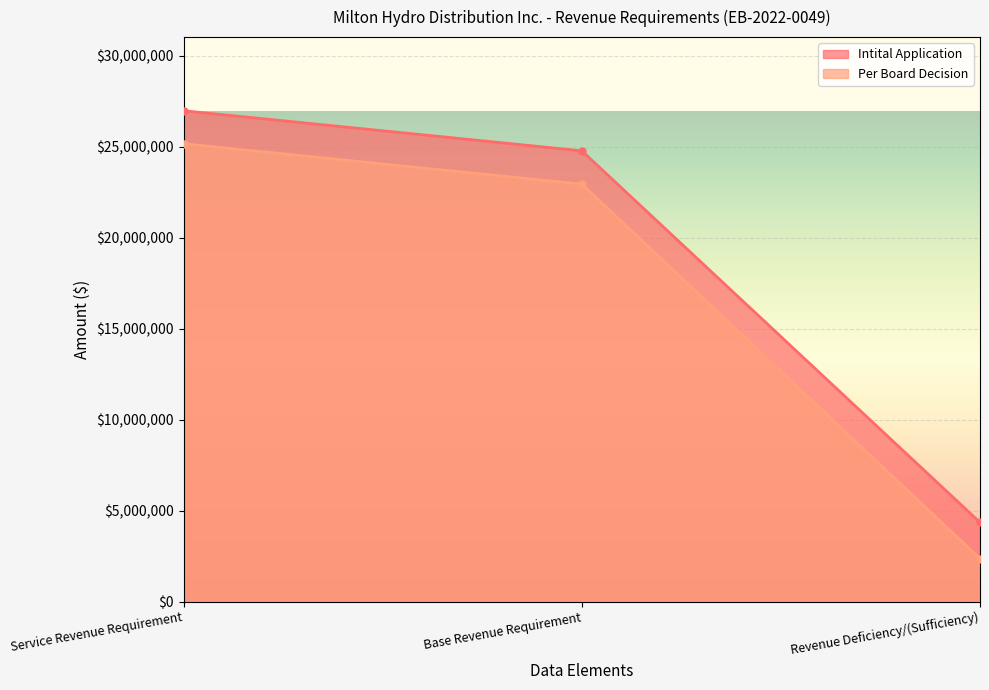

Reading left to right, list all the values displayed in this chart.

Intital Application: Service Revenue Requirement=26972709.6	Base Revenue Requirement=24771345.6	Revenue Deficiency/(Sufficiency)=4350355.2
Per Board Decision: Service Revenue Requirement=25159642.4	Base Revenue Requirement=22939188.4	Revenue Deficiency/(Sufficiency)=2363442.0